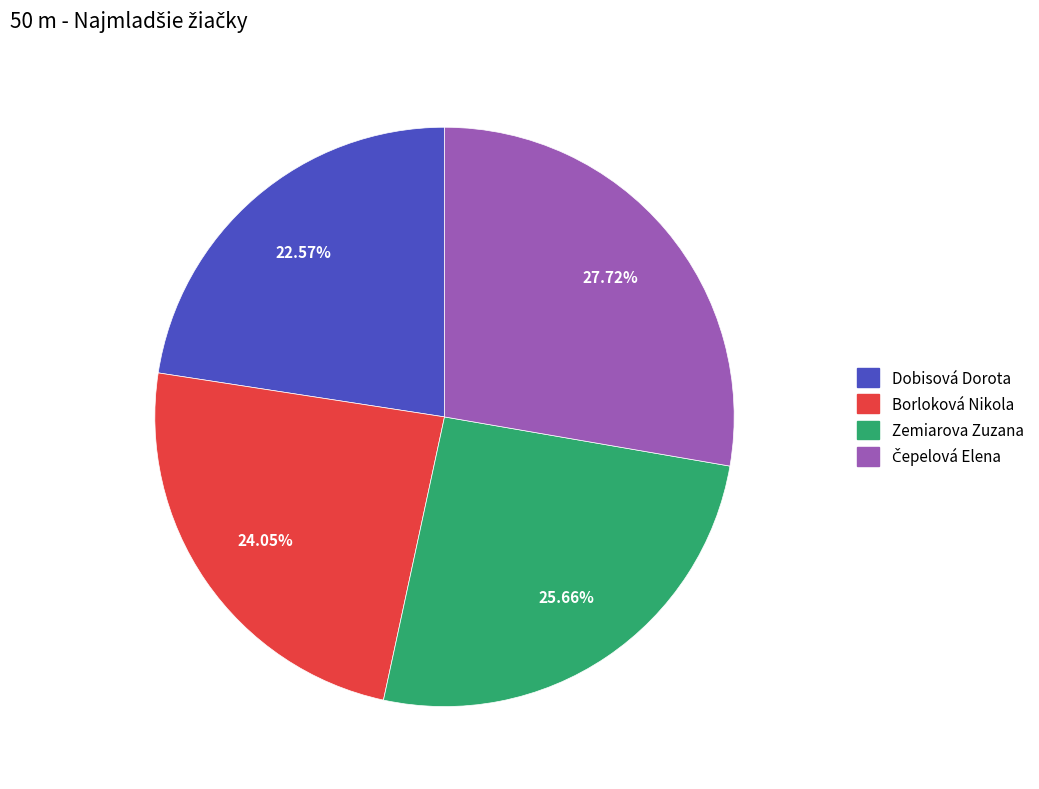

How much of the chart is everything except Borloková Nikola?

76.0%